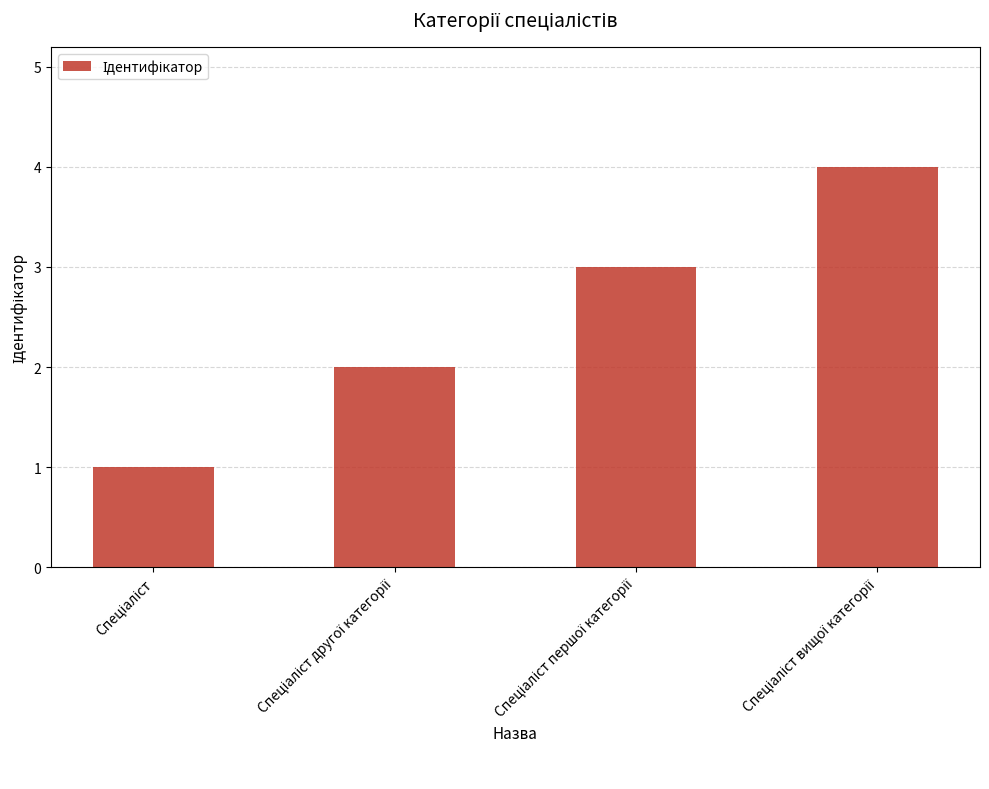

What is the minimum value shown in the chart?

1